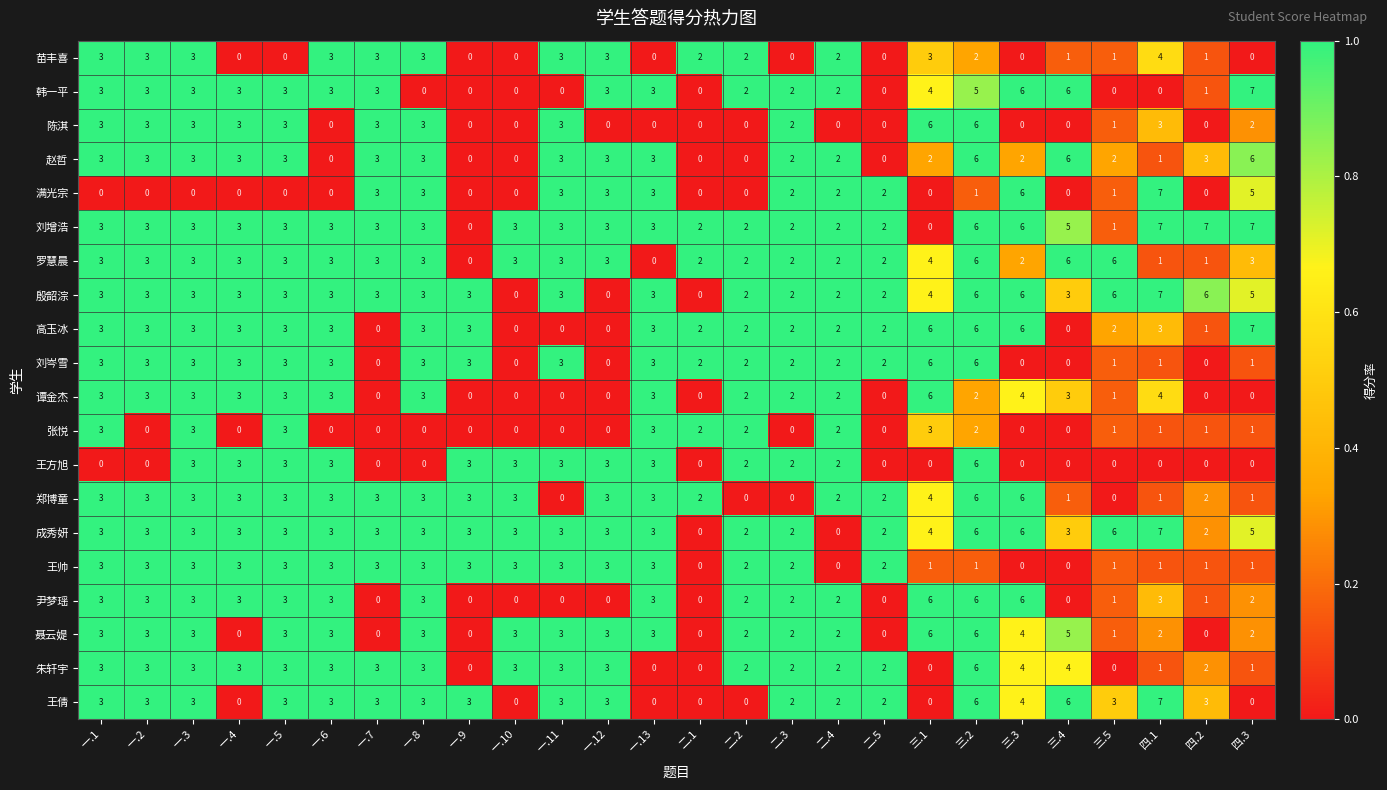

What is the difference between the maximum and second lowest values in the 聂云媞 series?

6